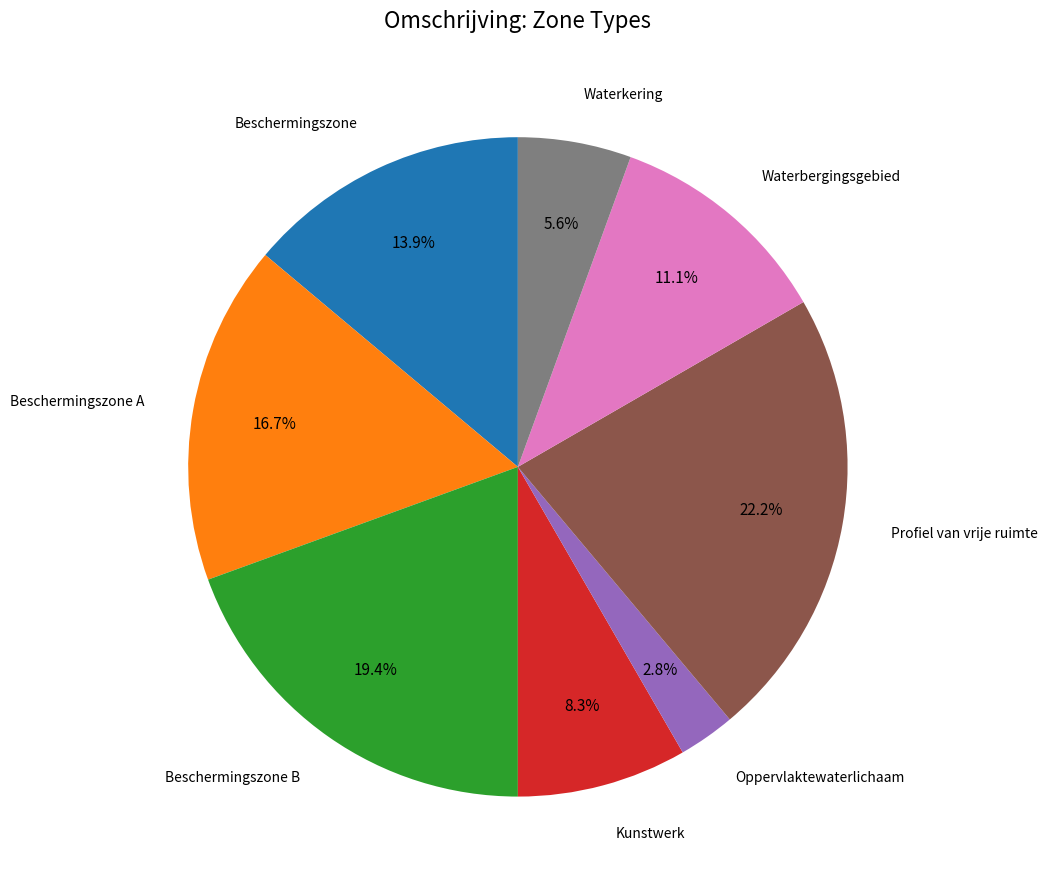

Is there any slice that represents more than half of the pie?

No